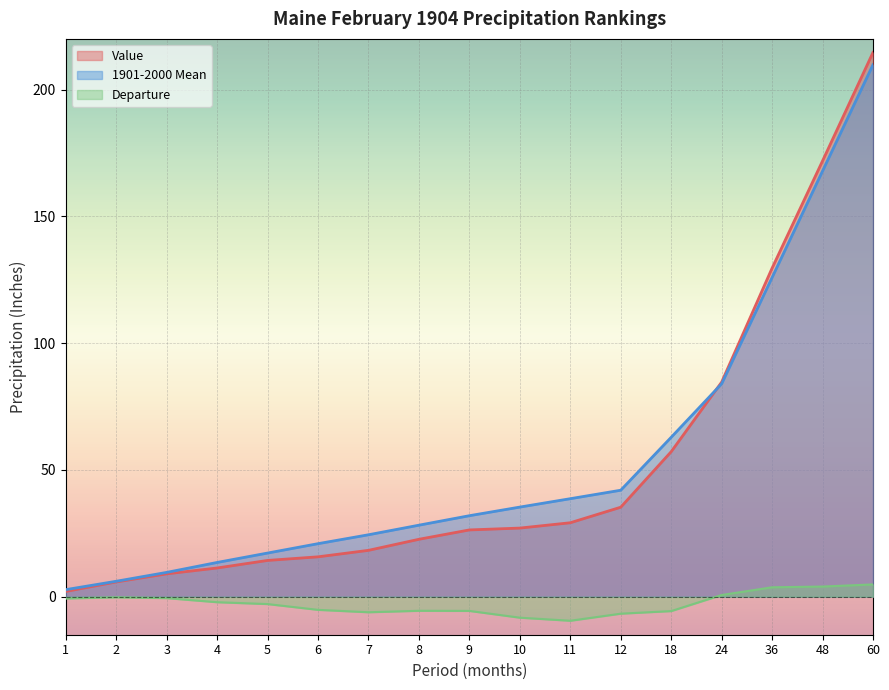

What value does the Departure series have at 6?

-5.2